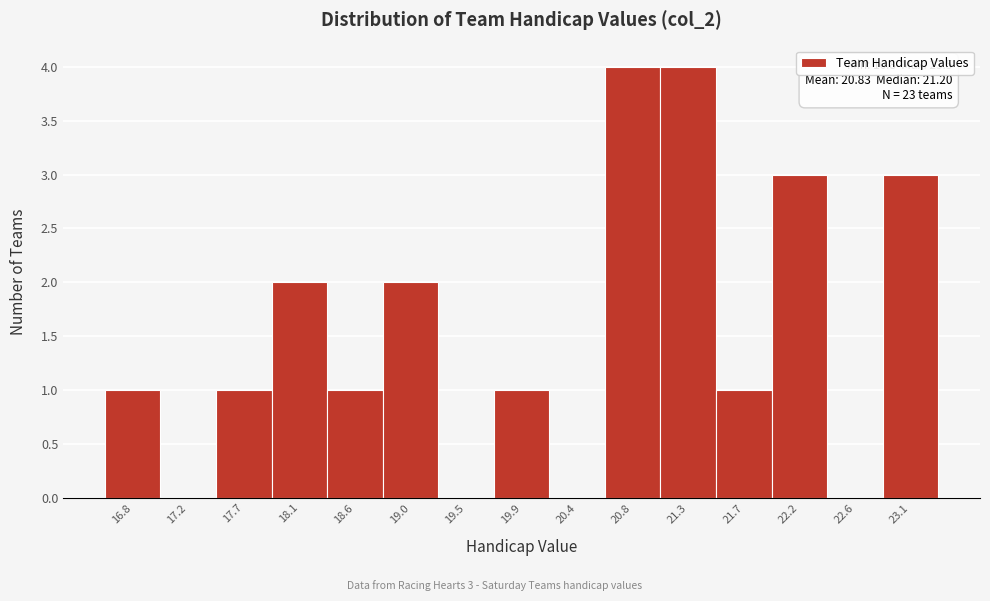

Reading left to right, what are all the values shown in this chart?

16.8=1	17.2=0	17.7=1	18.1=2	18.6=1	19.0=2	19.5=0	19.9=1	20.4=0	20.8=4	21.3=4	21.7=1	22.2=3	22.6=0	23.1=3